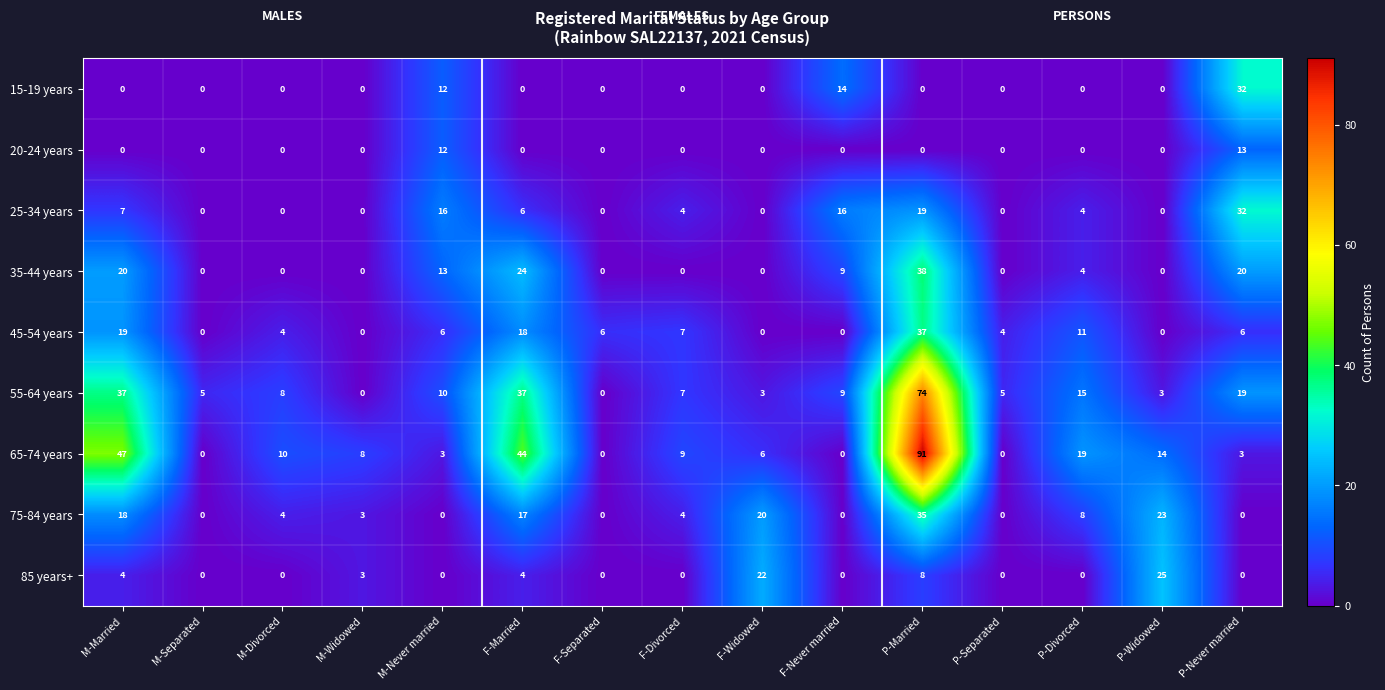

How many values in the 75-84 years series are below 4?

7